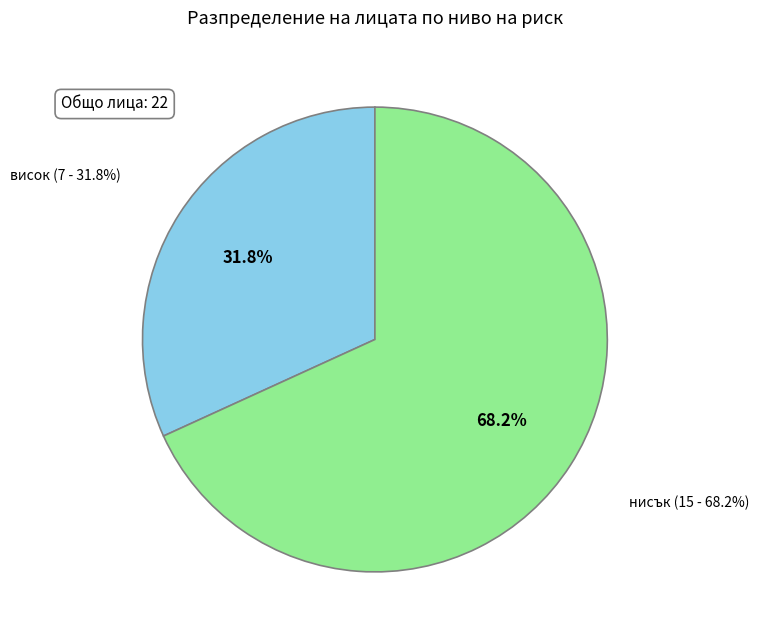

What percentage is NOT represented by нисък?

31.8%